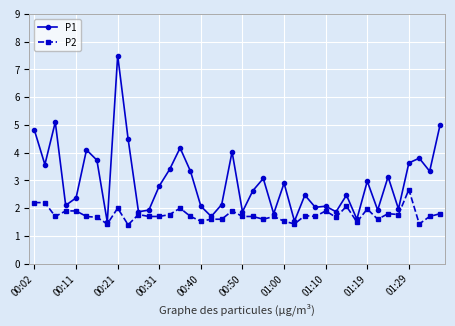

What is the minimum value shown in the chart?

1.4